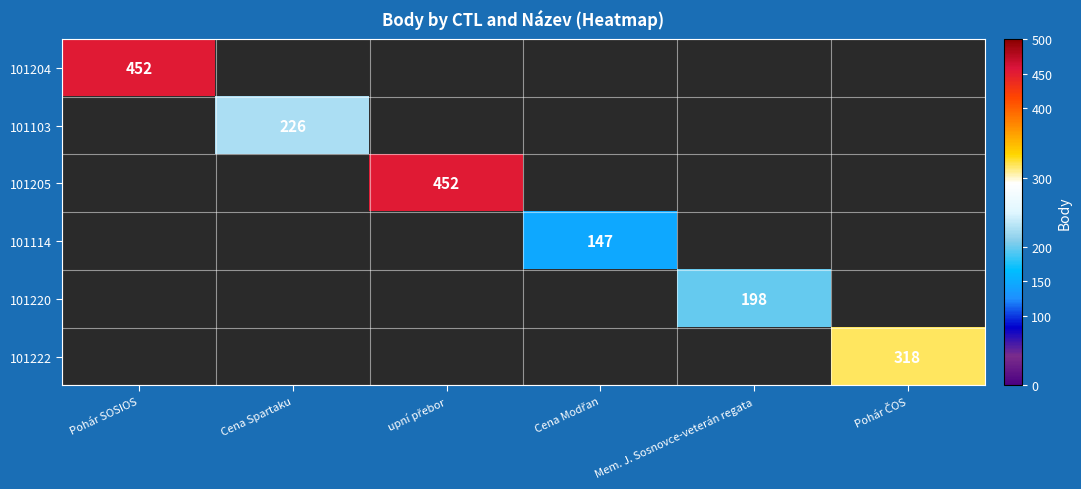

The value of 101204 at Pohár SOSIOS is 705. True or false?

False